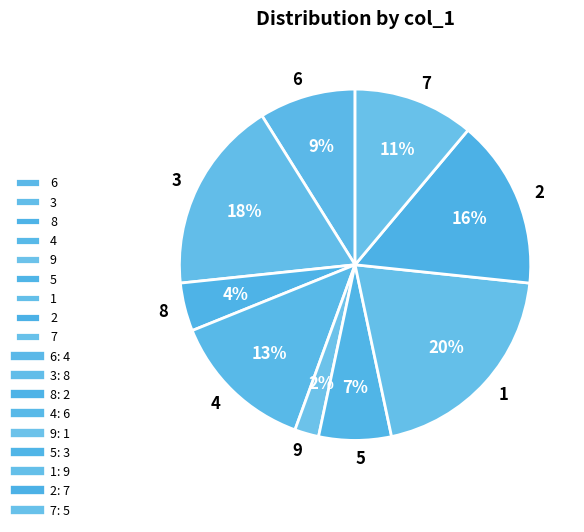

Which category has the biggest portion of the pie?

1